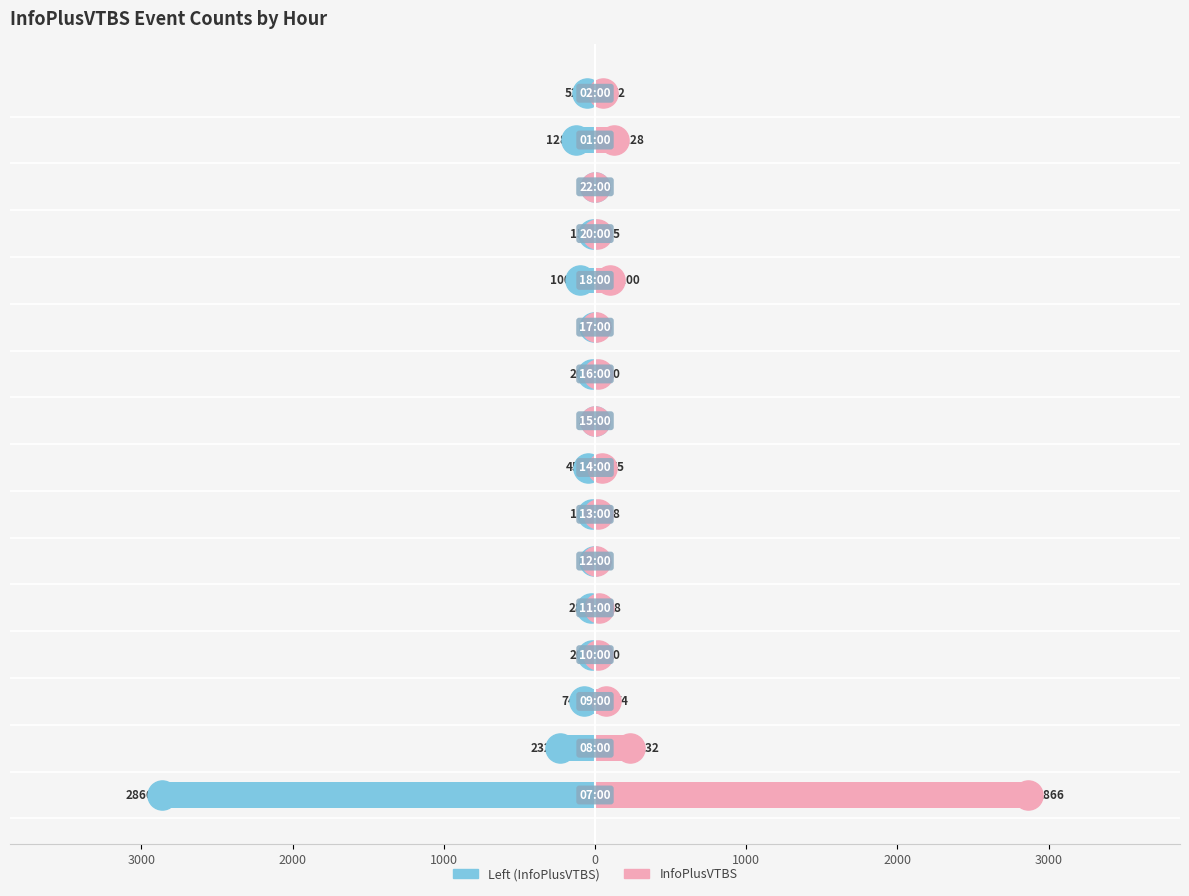

Which series has the largest total across all categories?

InfoPlusVTBS